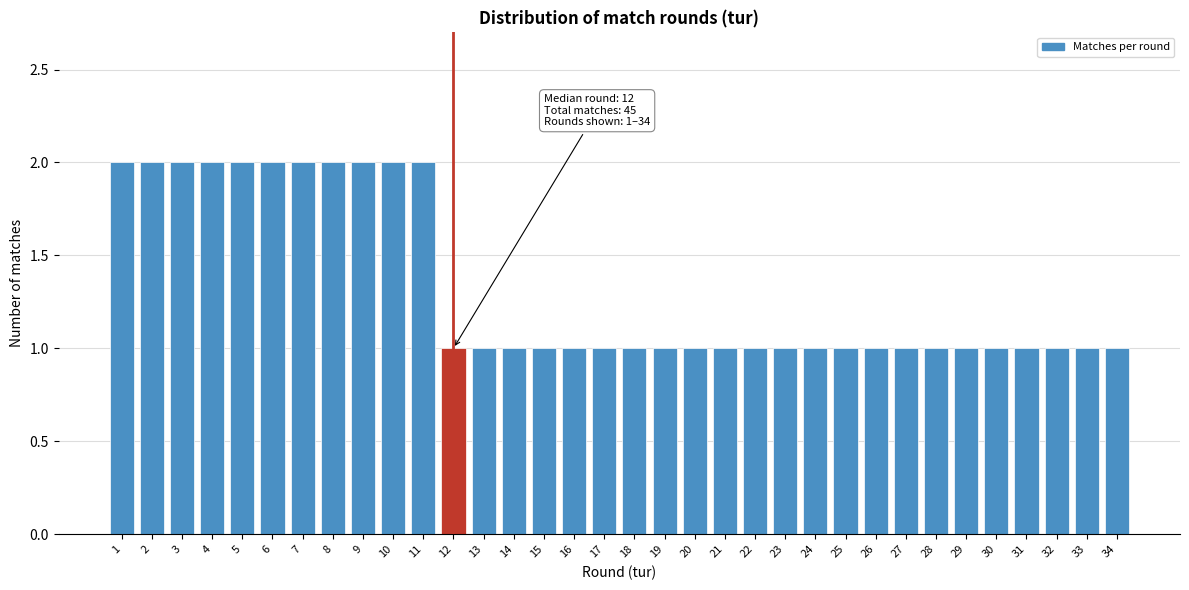

Is it true that the value at 29 is 1?

True